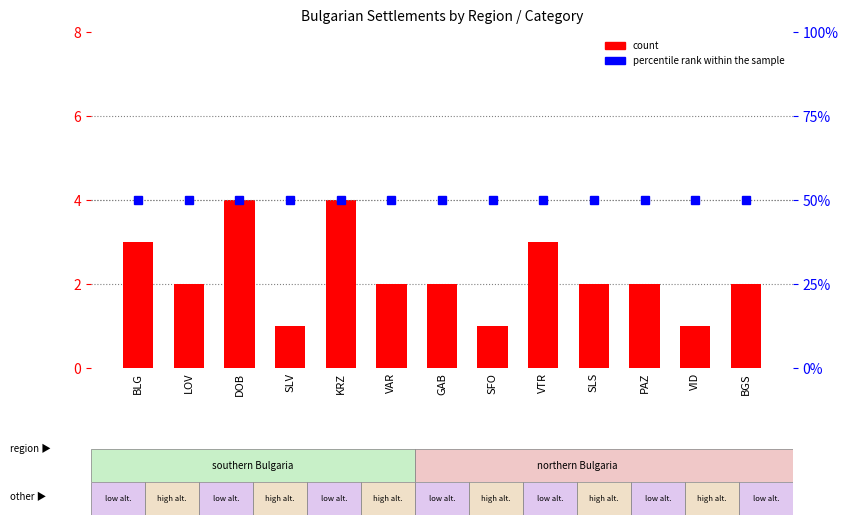

Rank the categories by count value from highest to lowest.

DOB, KRZ, BLG, VTR, LOV, VAR, GAB, SLS, PAZ, BGS, SLV, SFO, VID